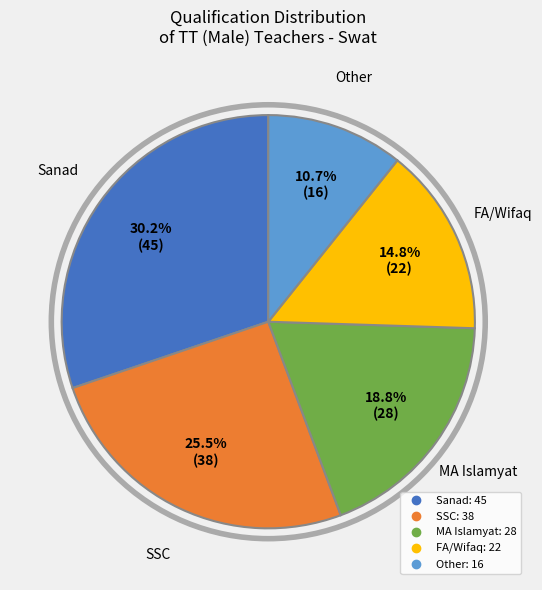

Count the number of slices in the pie.

5